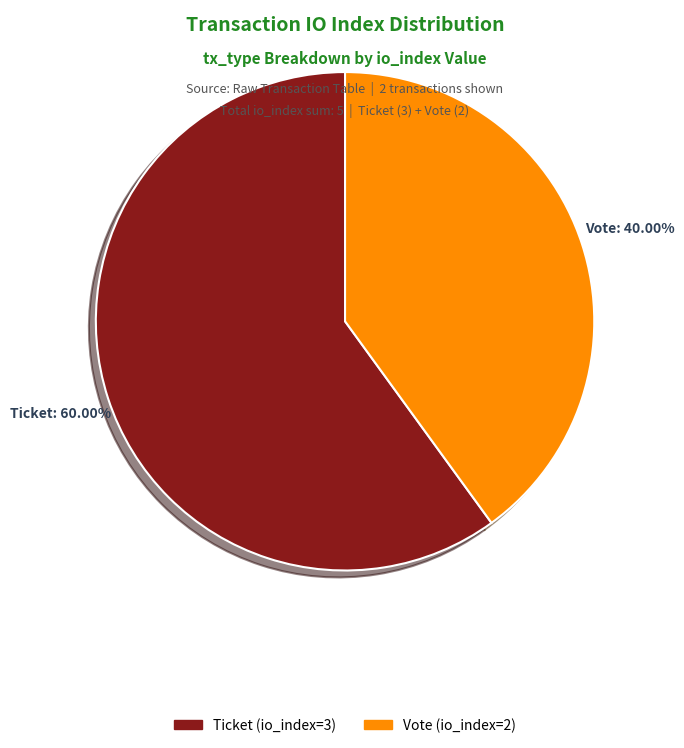

Do Ticket and Vote together represent more than half of the pie?

Yes